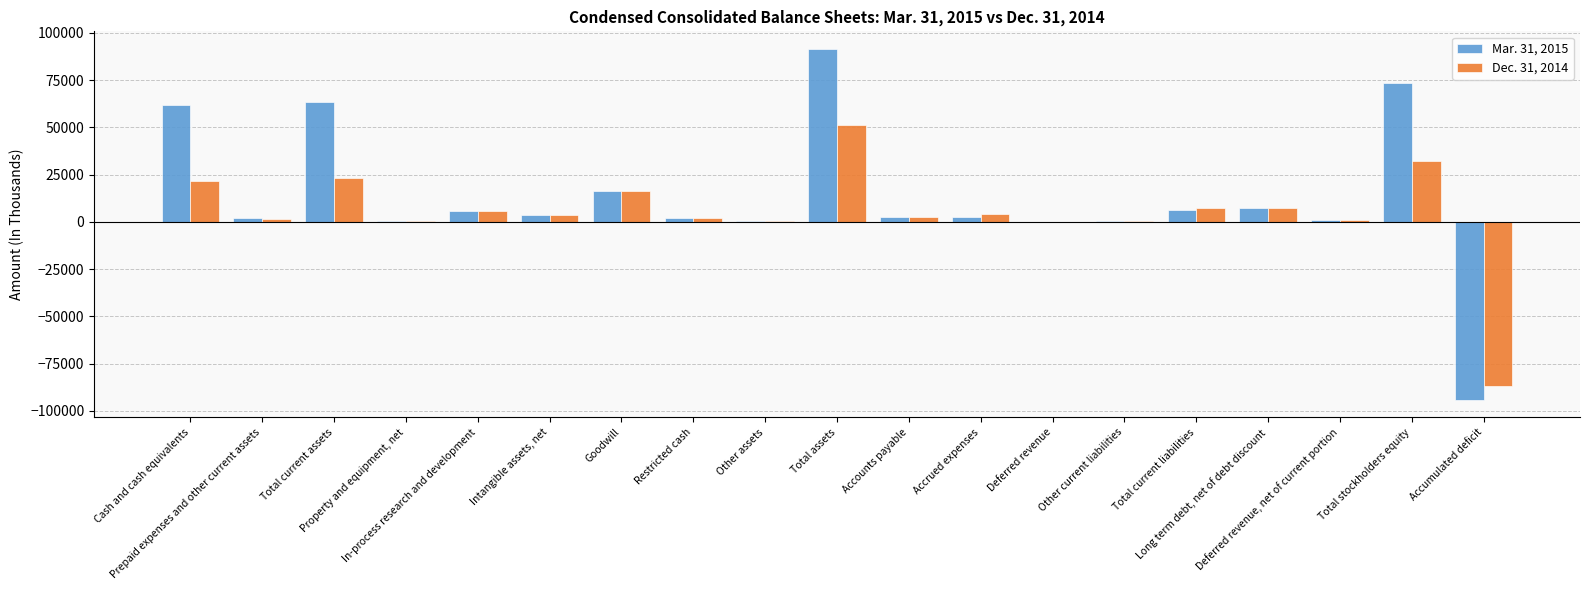

What is the greatest value displayed?

91485